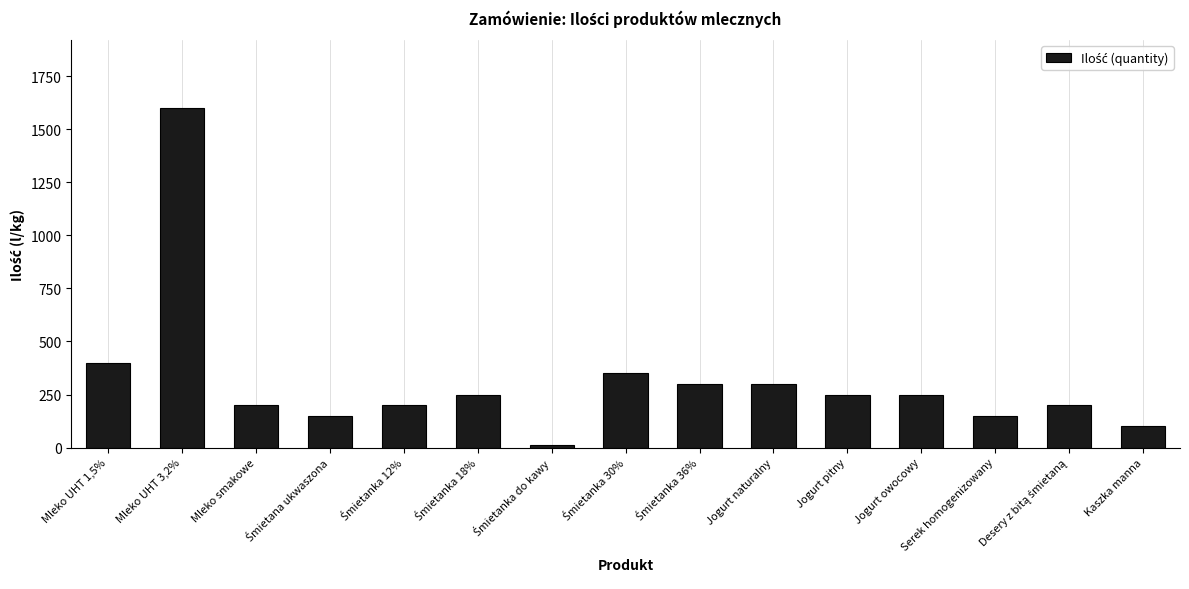

Count the number of categories in the chart.

15